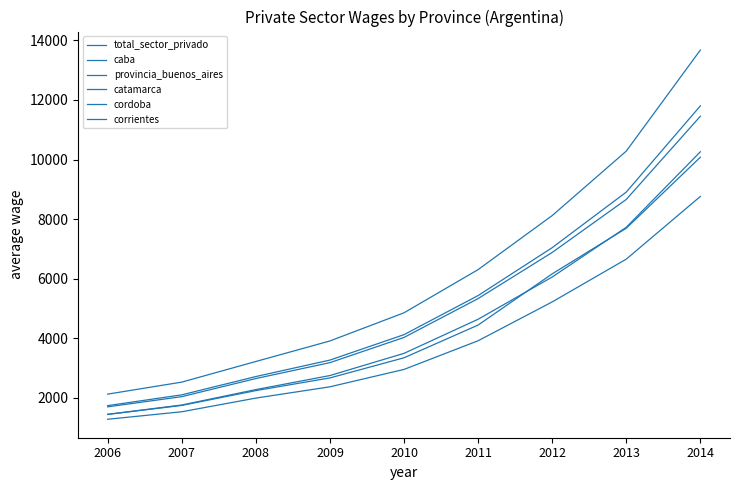

What value does the total_sector_privado series have at 2010?

4117.2